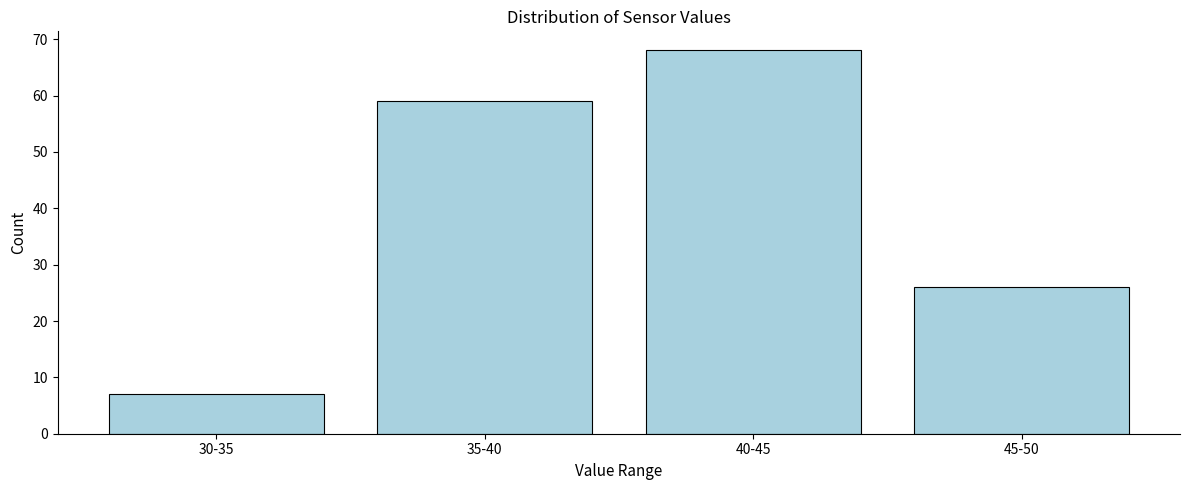

Reading right to left, transcribe all the data shown in this chart.

45-50=26	40-45=68	35-40=59	30-35=7